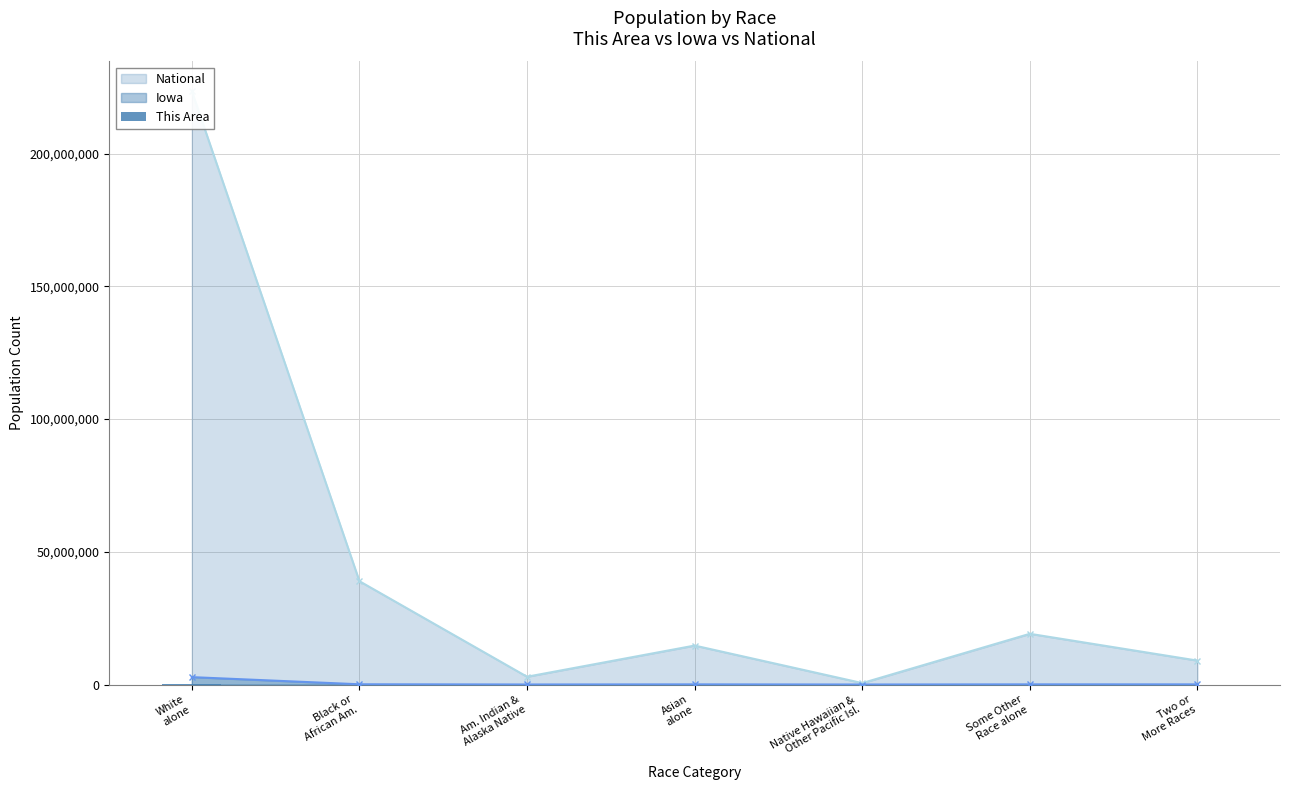

What is the ratio of the value at Some Other
Race alone to the value at Native Hawaiian &
Other Pacific Isl.?

37.1